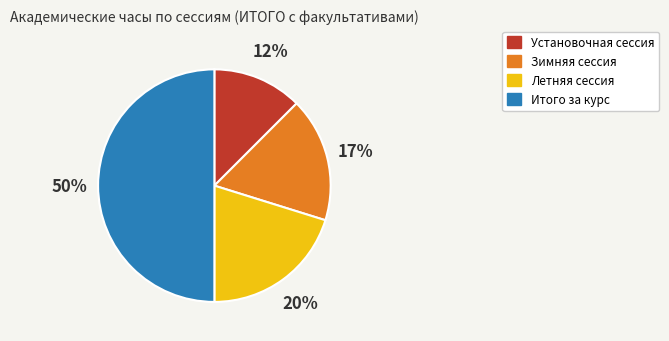

Is it true that Зимняя сессия is 3% of the pie?

False